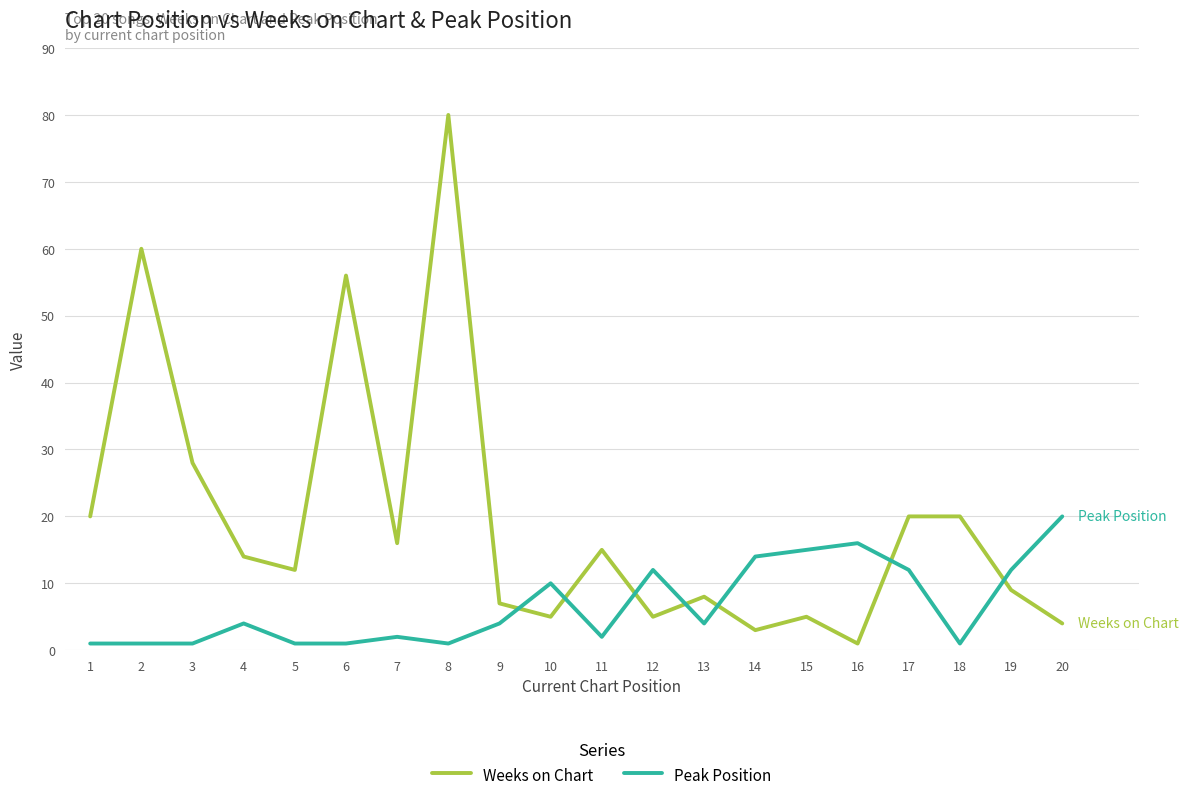

Which series changed the most between 2 and 10?

Weeks on Chart